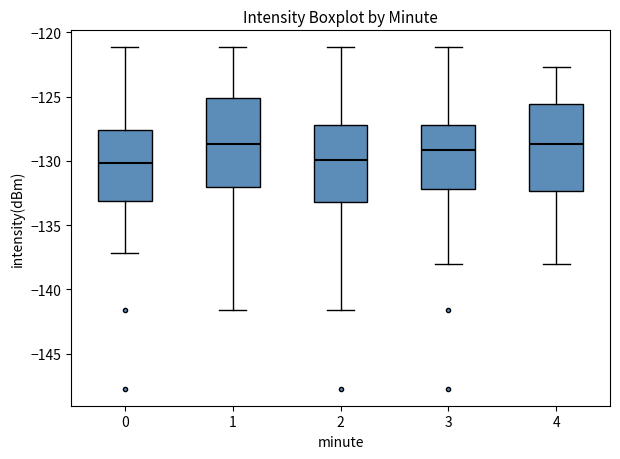

Reading left to right, transcribe this box plot: for each box, give where its median line is, the range the box spans, and where its two whiskers end, as read against the y-axis. The values are not printed on the chart, so give them approximately, as read against the axis.

0: median -130.0, box -133.0 to -127.5, whiskers -137.0 to -121.0
1: median -128.5, box -132.0 to -125.0, whiskers -141.5 to -121.0
2: median -130.0, box -133.0 to -127.0, whiskers -141.5 to -121.0
3: median -129.0, box -132.0 to -127.0, whiskers -138.0 to -121.0
4: median -128.5, box -132.5 to -125.5, whiskers -138.0 to -122.5